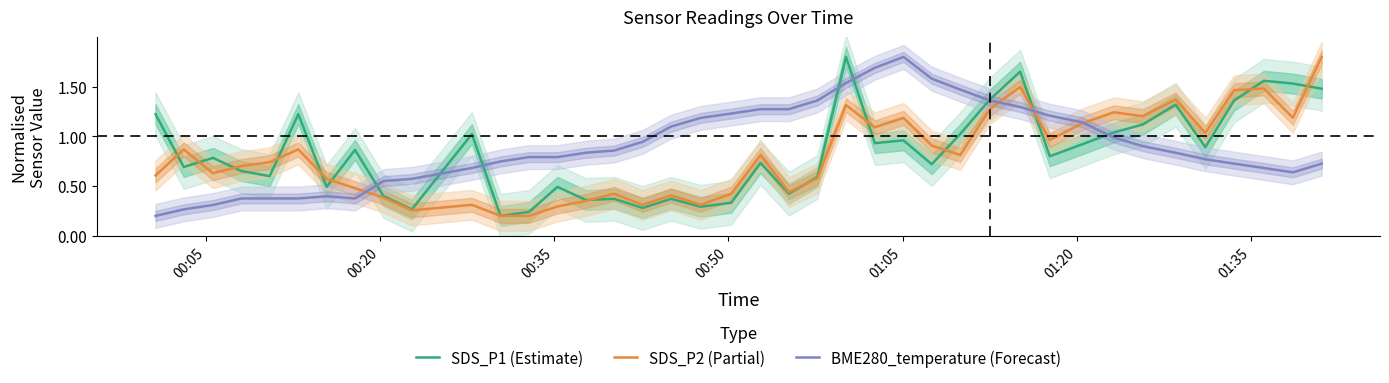

True or false: BME280_temperature (Forecast) and SDS_P2 (Partial) intersect in this chart.

True